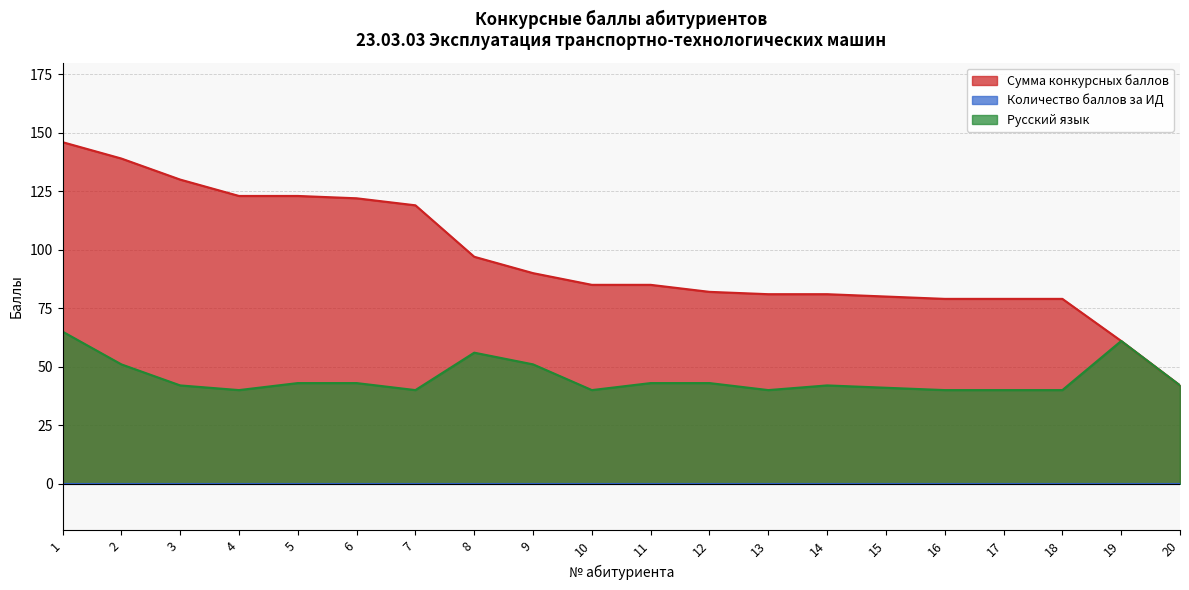

Reading right to left, transcribe all the data shown in this chart.

Сумма конкурсных баллов: 20=42	19=61	18=79	17=79	16=79	15=80	14=81	13=81	12=82	11=85	10=85	9=90	8=97	7=119	6=122	5=123	4=123	3=130	2=139	1=146
Русский язык: 20=42	19=61	18=40	17=40	16=40	15=41	14=42	13=40	12=43	11=43	10=40	9=51	8=56	7=40	6=43	5=43	4=40	3=42	2=51	1=65